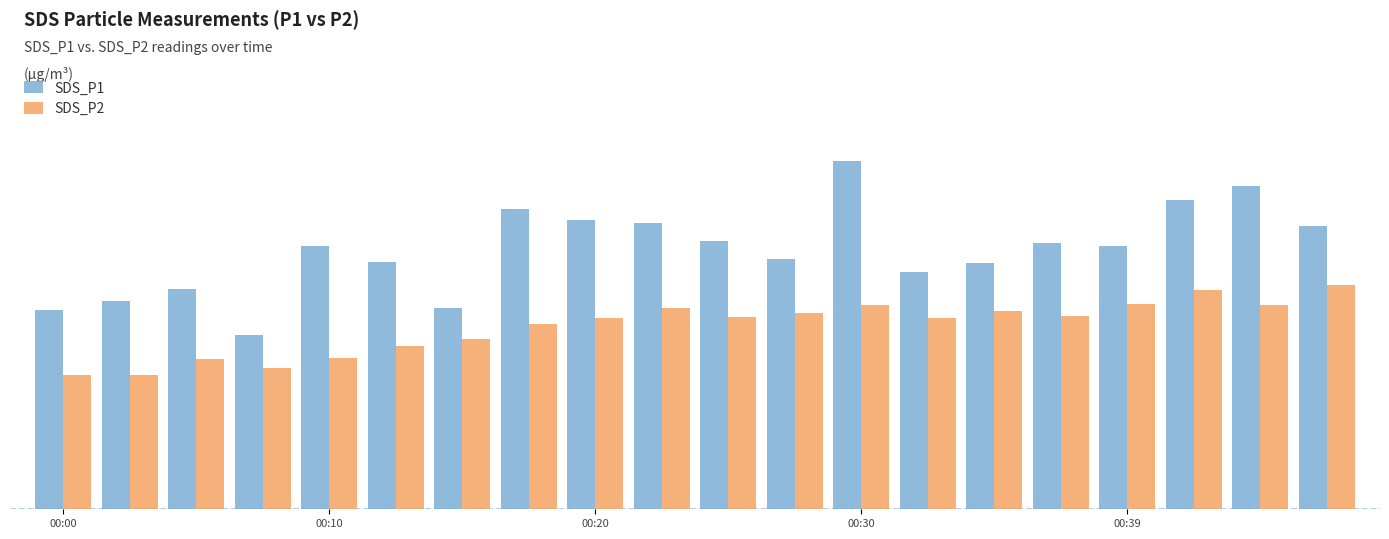

What is the minimum value for SDS_P2?

7.6